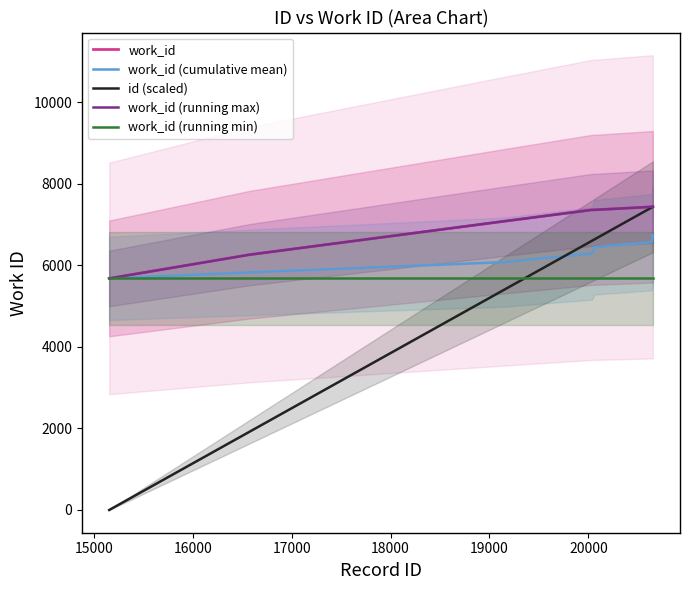

After their last crossing, which series has the higher values: id (scaled) or work_id (running min)?

id (scaled)